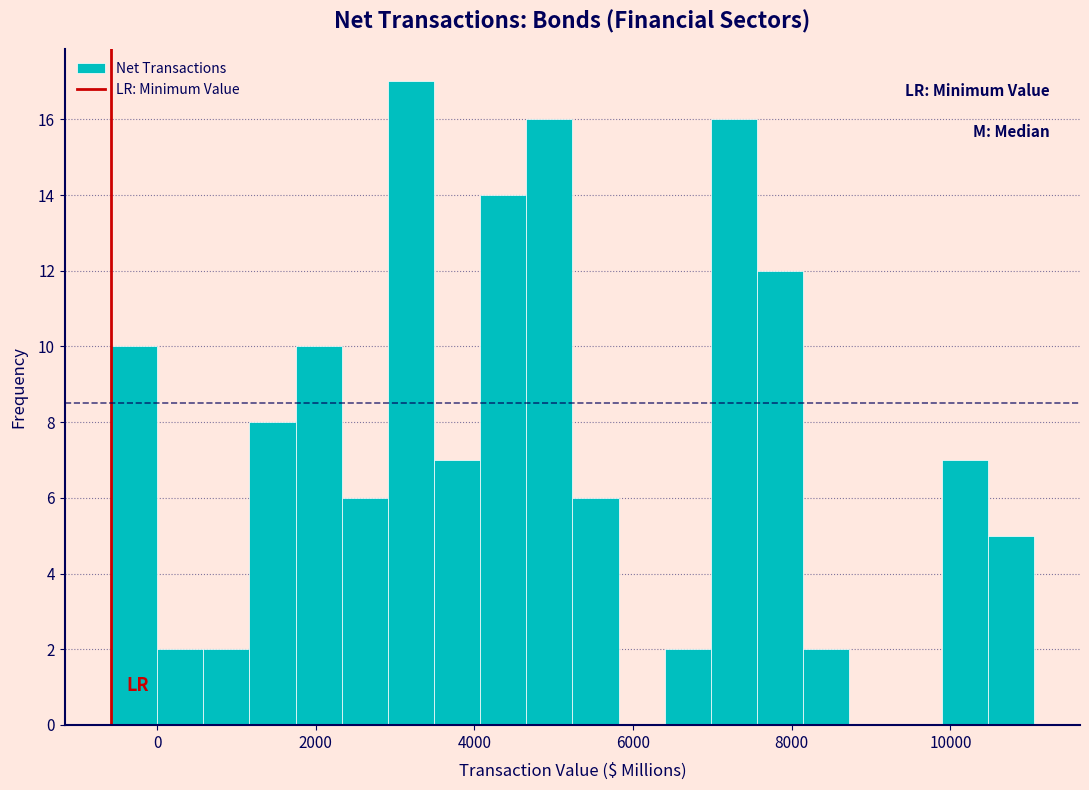

Around what value on the x-axis is the tallest bar? Give the approximate position of its centre, as read against the axis.

3200